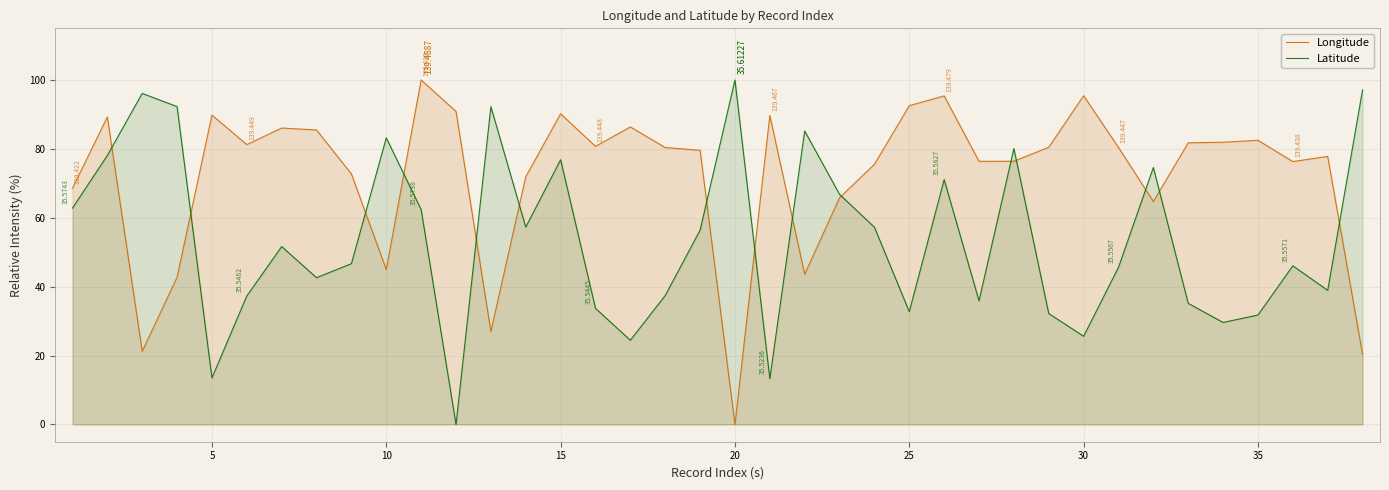

List the series in order of their overall mean, highest first.

Longitude, Latitude